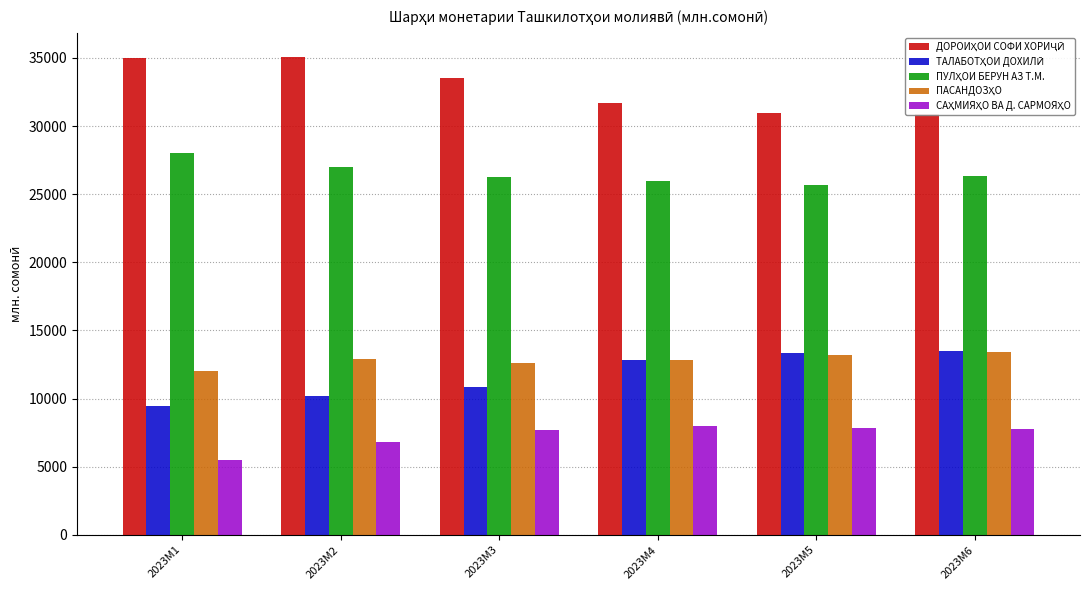

Reading right to left, transcribe all the data shown in this chart.

ДОРОИҲОИ СОФИ ХОРИҶӢ: 2023M6=30858.4	2023M5=30944.1	2023M4=31685.0	2023M3=33534.9	2023M2=35064.7	2023M1=34962.5
ТАЛАБОТҲОИ ДОХИЛӢ: 2023M6=13469.4	2023M5=13349.2	2023M4=12813.1	2023M3=10852.5	2023M2=10223.2	2023M1=9470.1
ПУЛҲОИ БЕРУН АЗ ТАШКИЛОТҲОИ МОЛИЯВӢ: 2023M6=26346.3	2023M5=25705.7	2023M4=25959.2	2023M3=26242.6	2023M2=26969.7	2023M1=27990.7
ПАСАНДОЗҲО: 2023M6=13416.5	2023M5=13218.7	2023M4=12827.8	2023M3=12600.3	2023M2=12899.8	2023M1=12050.0
САҲМИЯҲО ВА ДИГАР САРМОЯҲО: 2023M6=7791.9	2023M5=7856.6	2023M4=7972.8	2023M3=7706.2	2023M2=6831.3	2023M1=5531.1